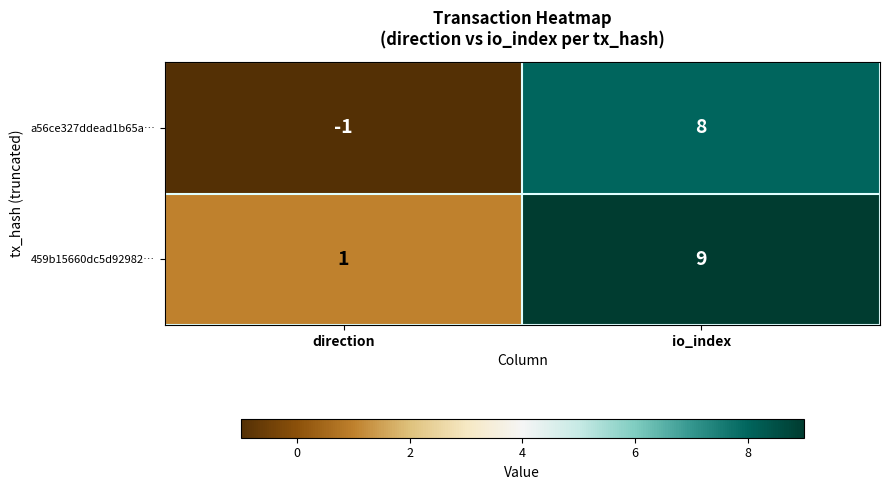

What is the spread (max minus min) of values at direction?

2